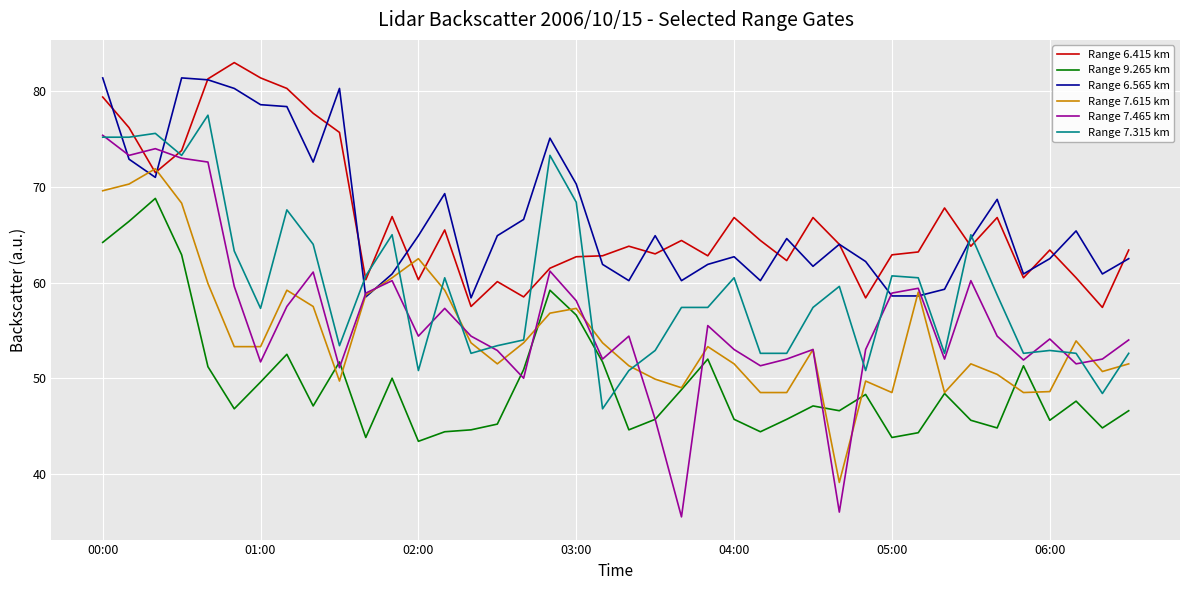

Which series has the widest spread of values?

Range 7.465 km